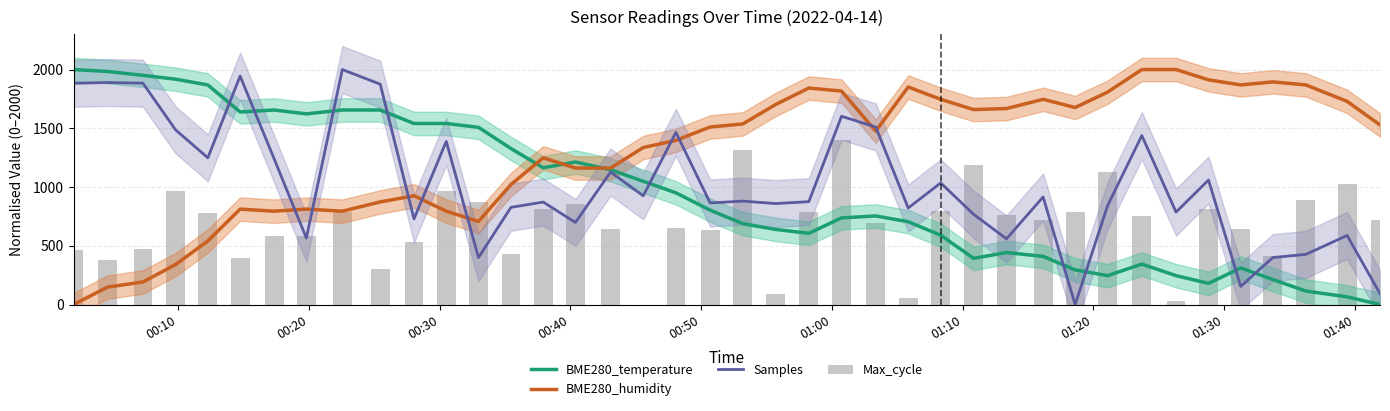

What is the highest value of the Samples series?

2000.0